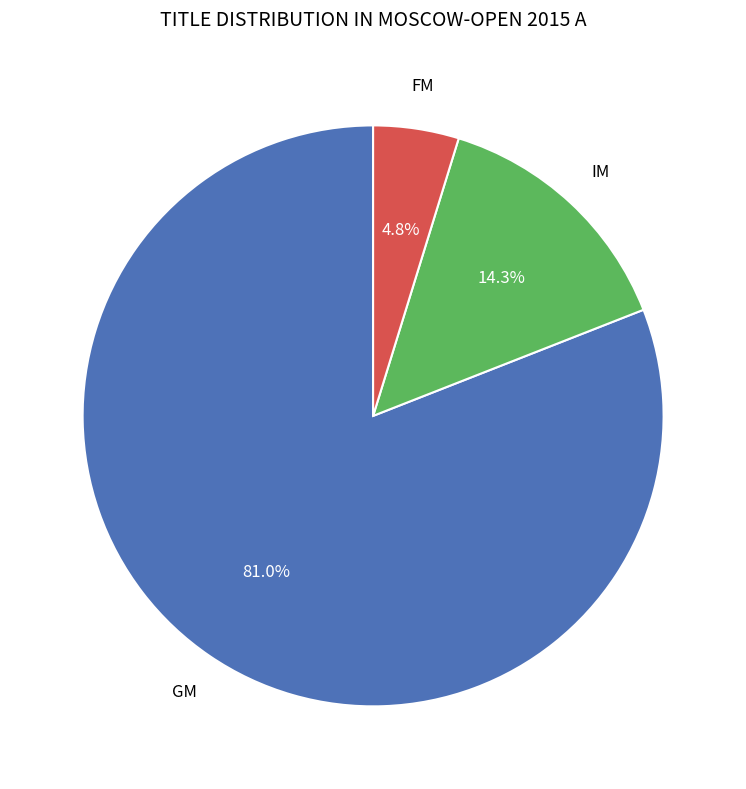

Is there a majority slice in this chart?

Yes